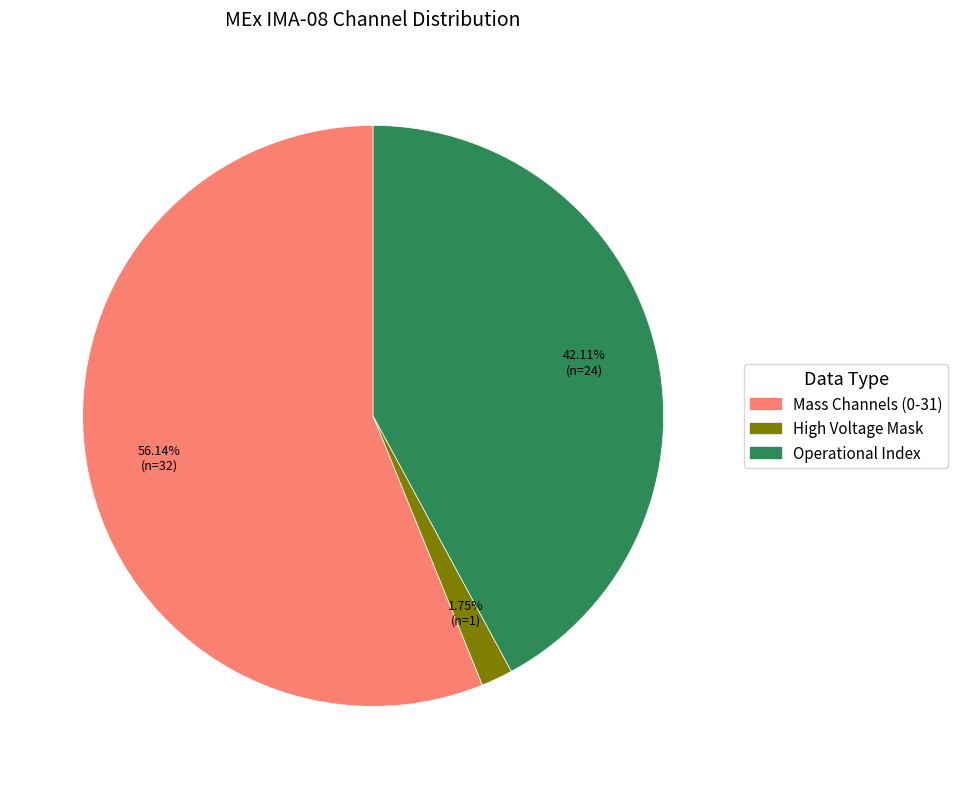

How many slices are in this pie chart?

3